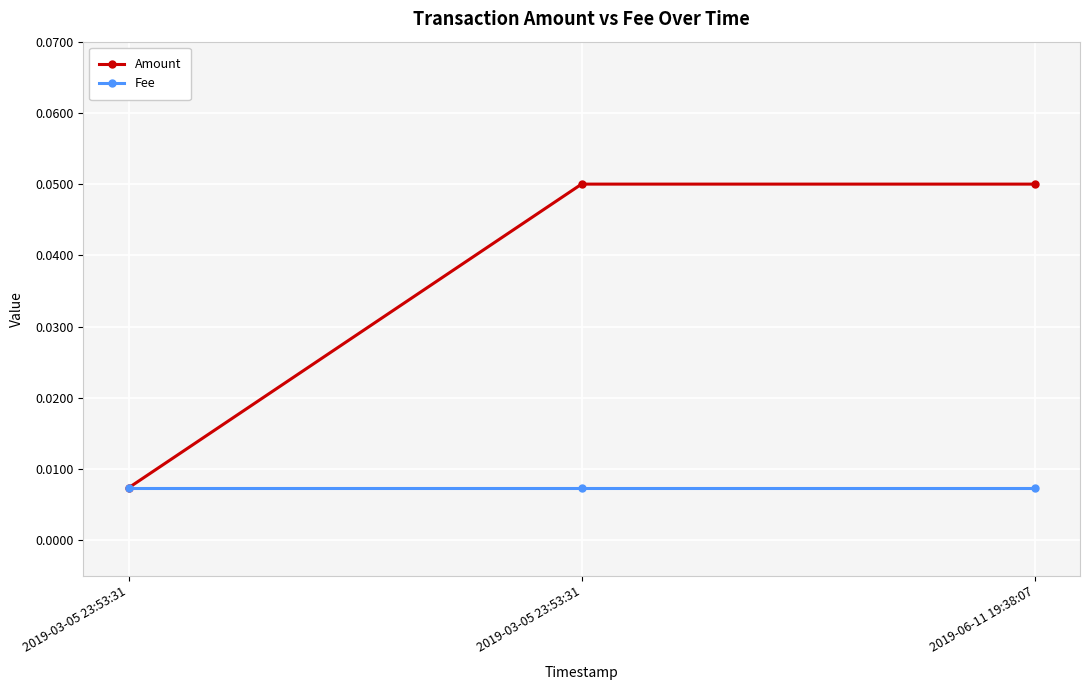

List the labels in order of Fee value, largest first.

2019-03-05 23:53:31, 2019-03-05 23:53:31, 2019-06-11 19:38:07